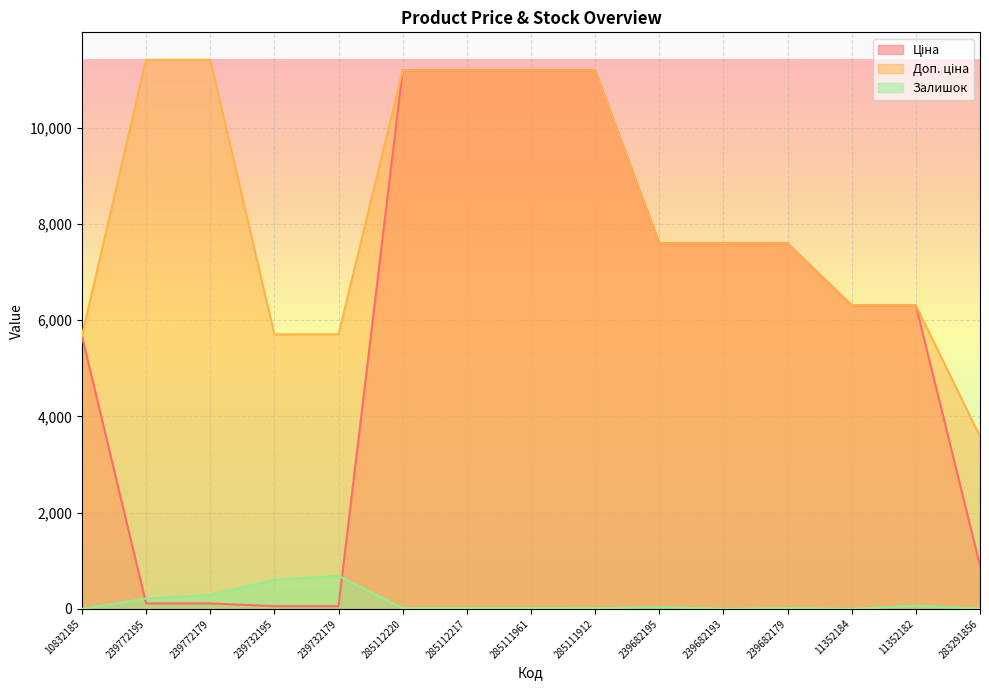

What is the total value across all series at 285111961?

22393.3